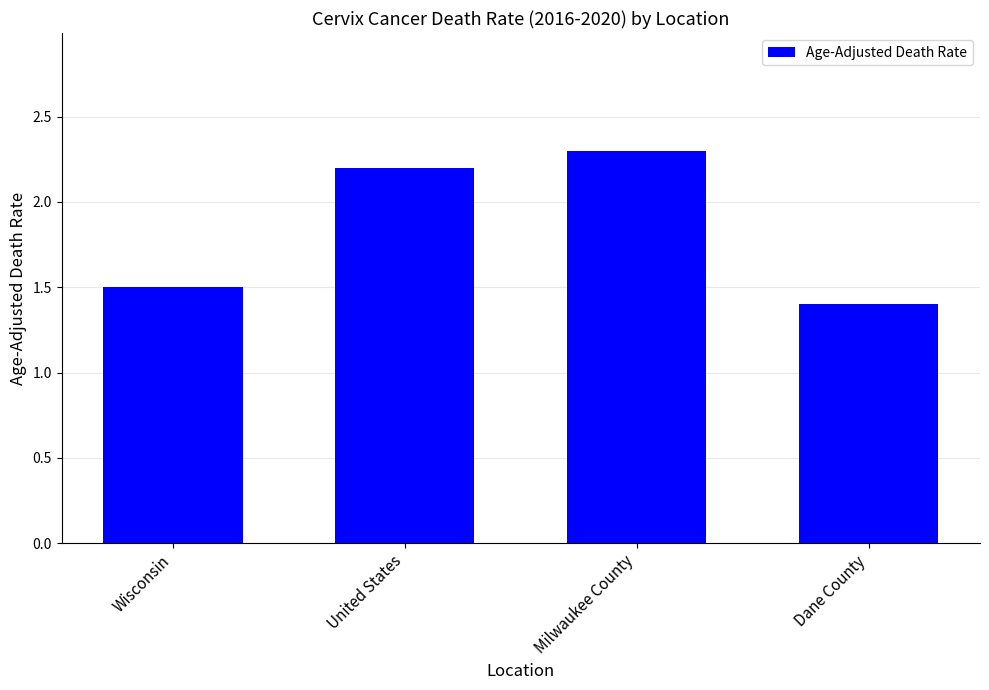

What is the smallest value displayed?

1.4